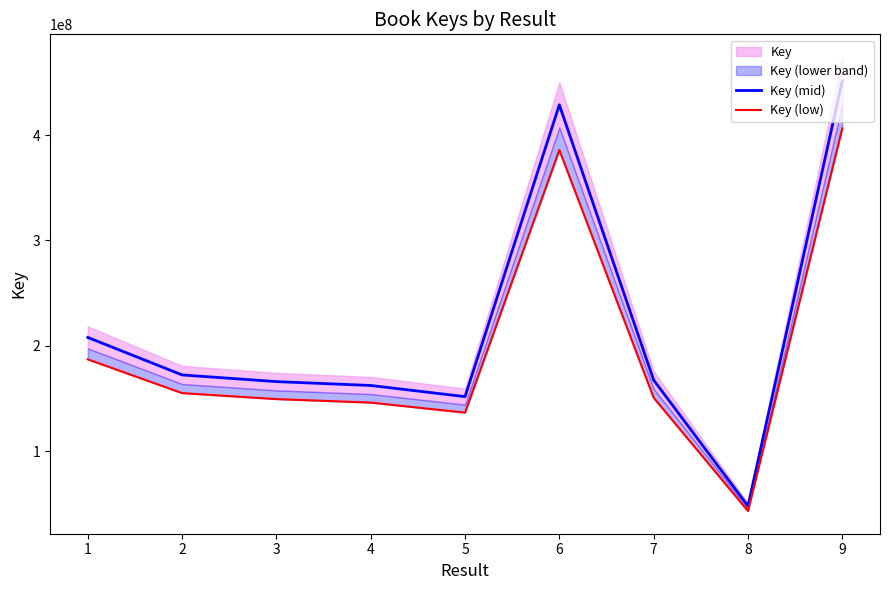

At how many categories does at least one series exceed 411281366?

2